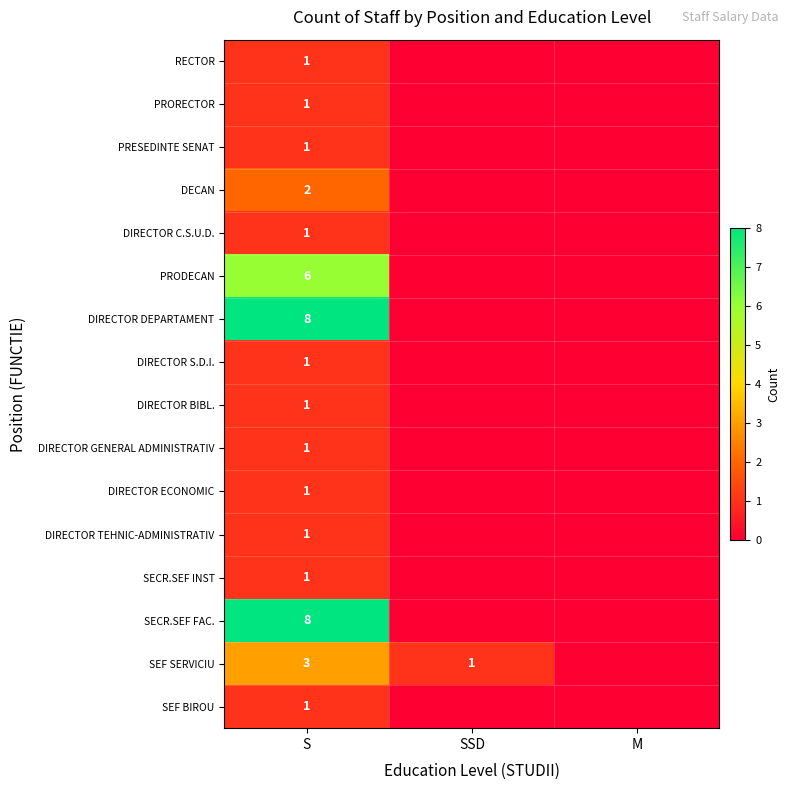

What is the total value across all series at S?

38